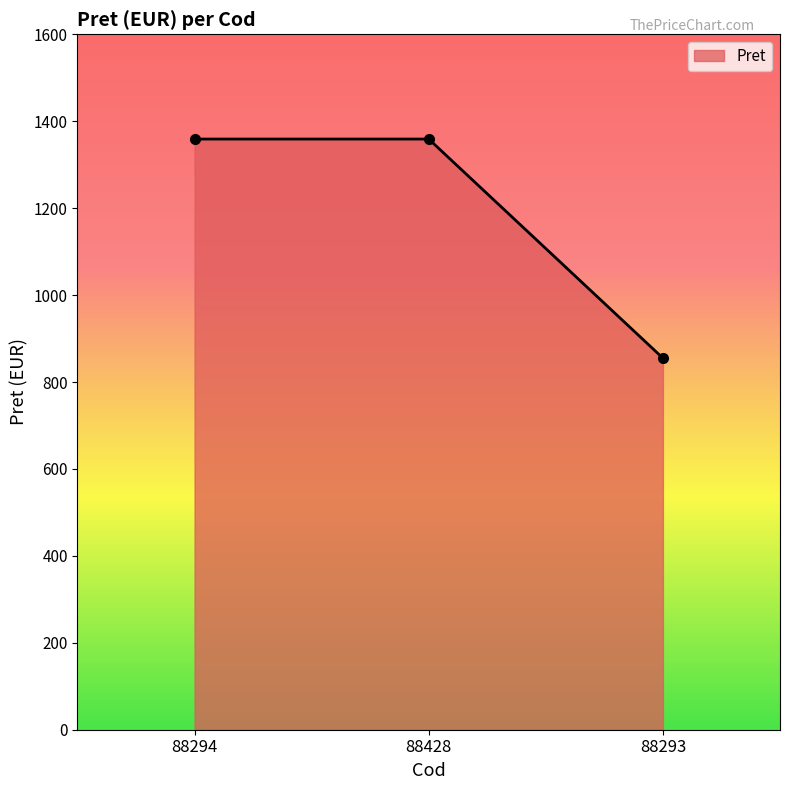

What is the maximum value shown in the chart?

1359